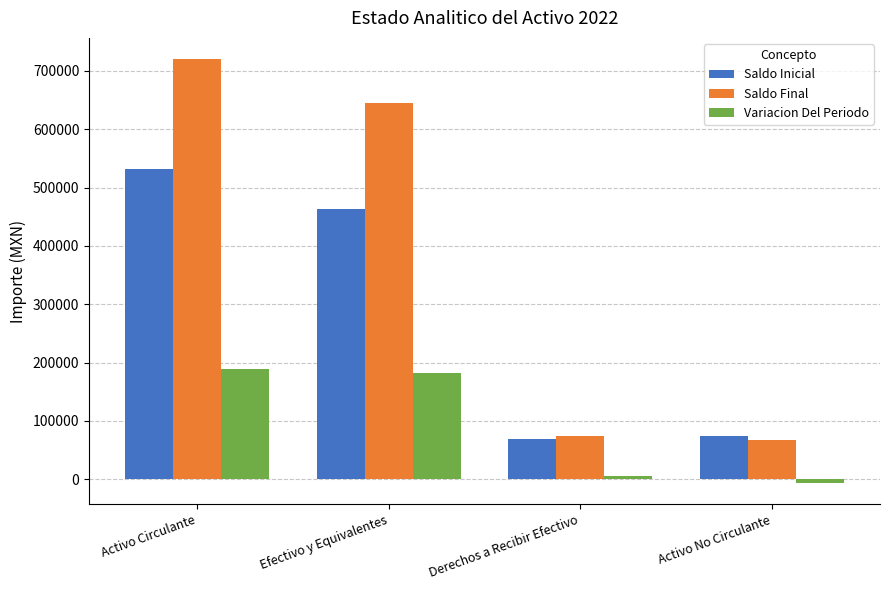

What is the difference between the maximum and minimum values in the Variacion Del Periodo series?

194769.9